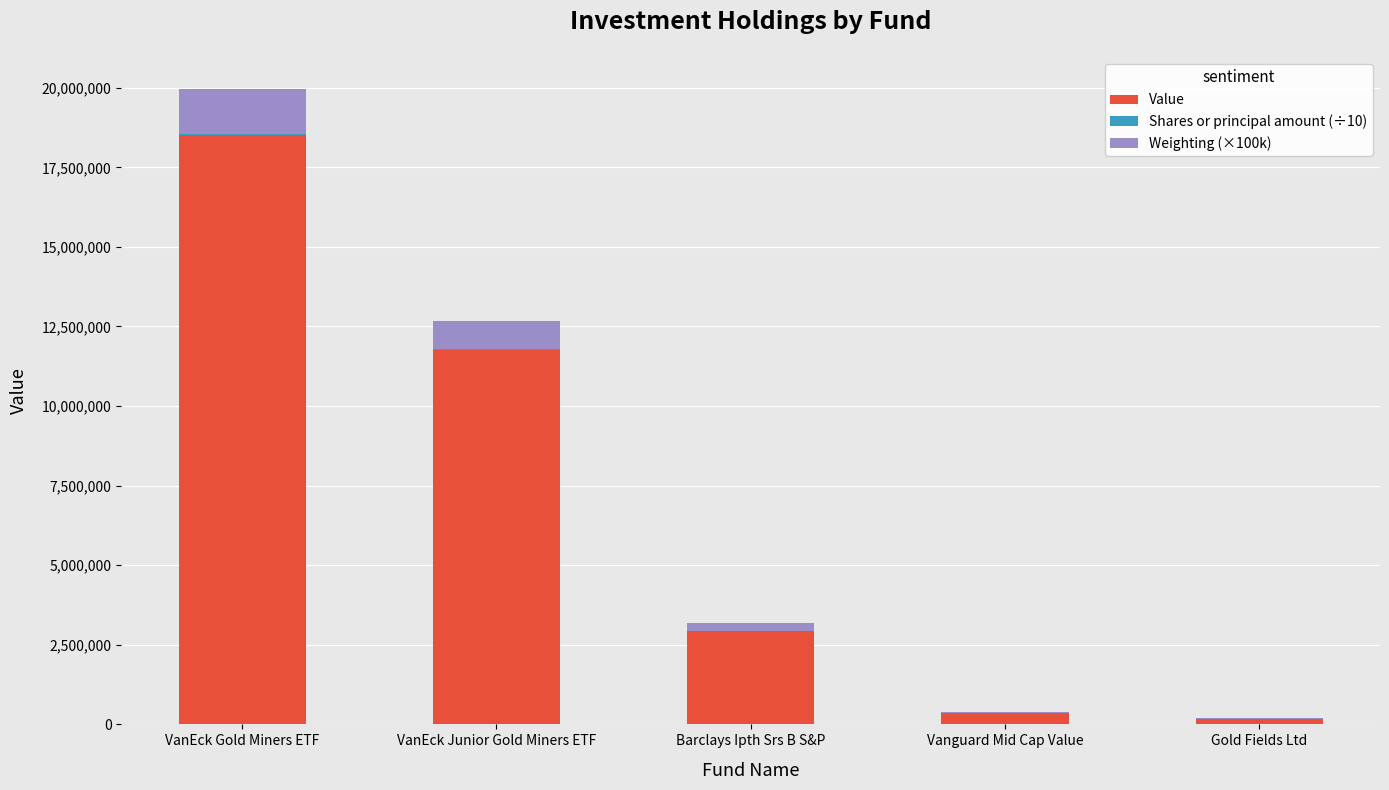

What is the highest value of the Value series?

18505000.0